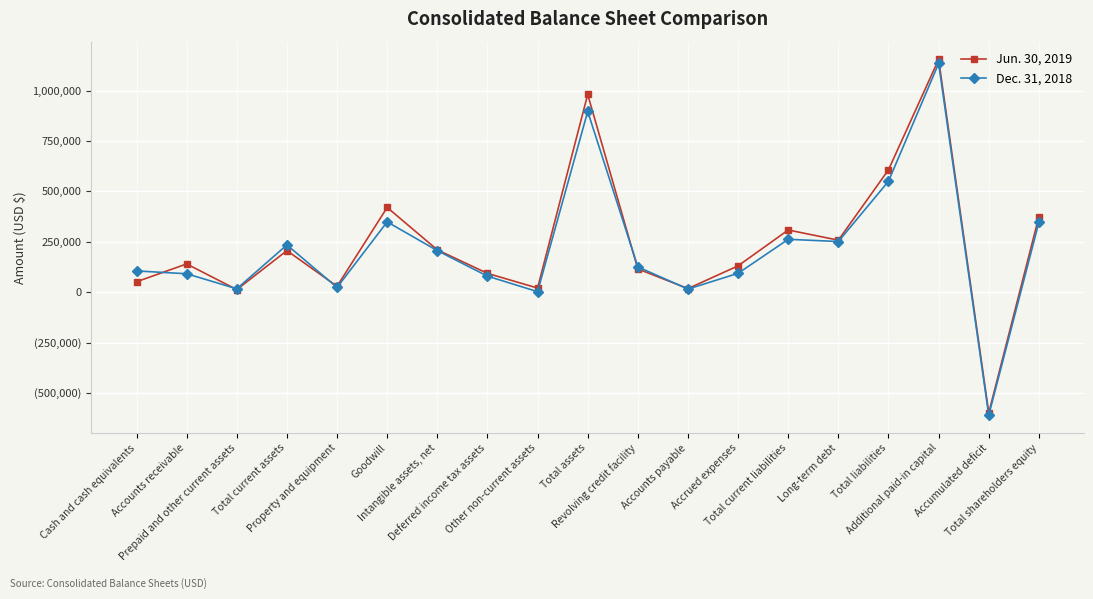

The Jun. 30, 2019 series shows 705043 at Additional paid-in capital. True or false?

False